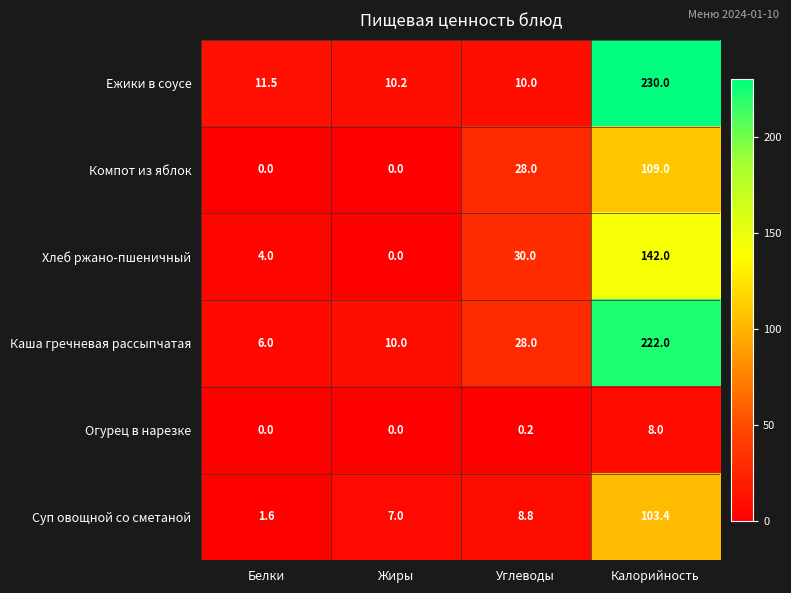

What is the spread (max minus min) of values at Калорийность?

222.0